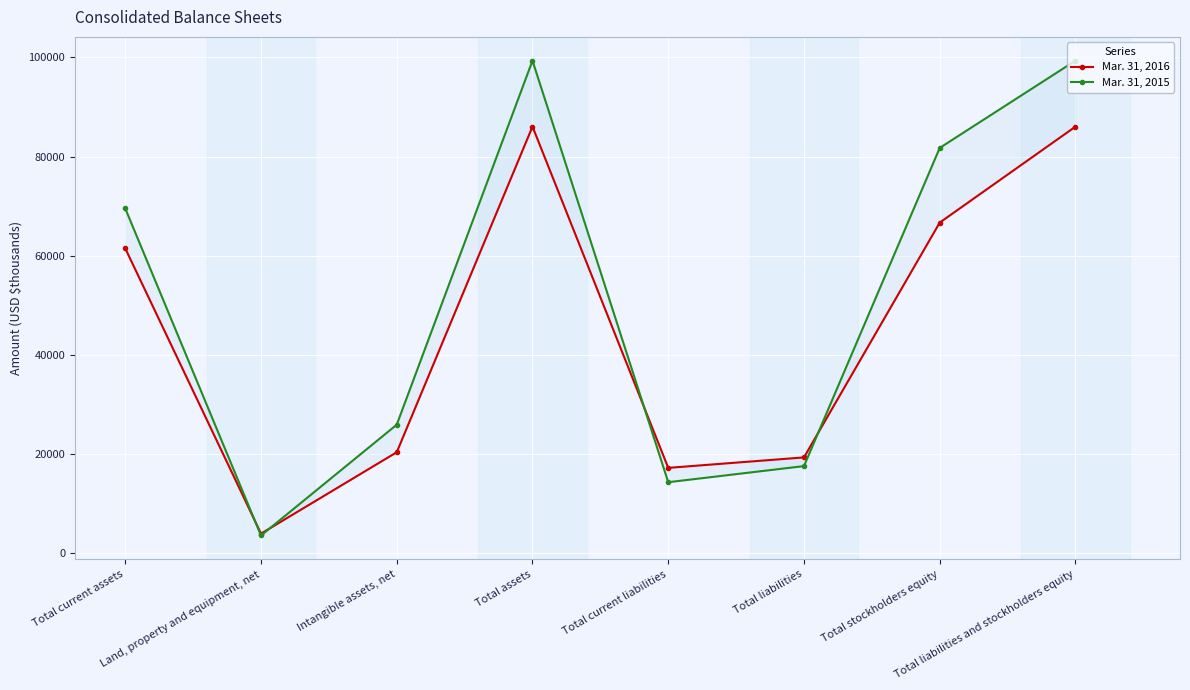

Reading left to right, list all the values displayed in this chart.

Mar. 31, 2016: 61483	3977	20388	86031	17237	19347	66684	86031
Mar. 31, 2015: 69531	3603	25942	99334	14347	17595	81739	99334